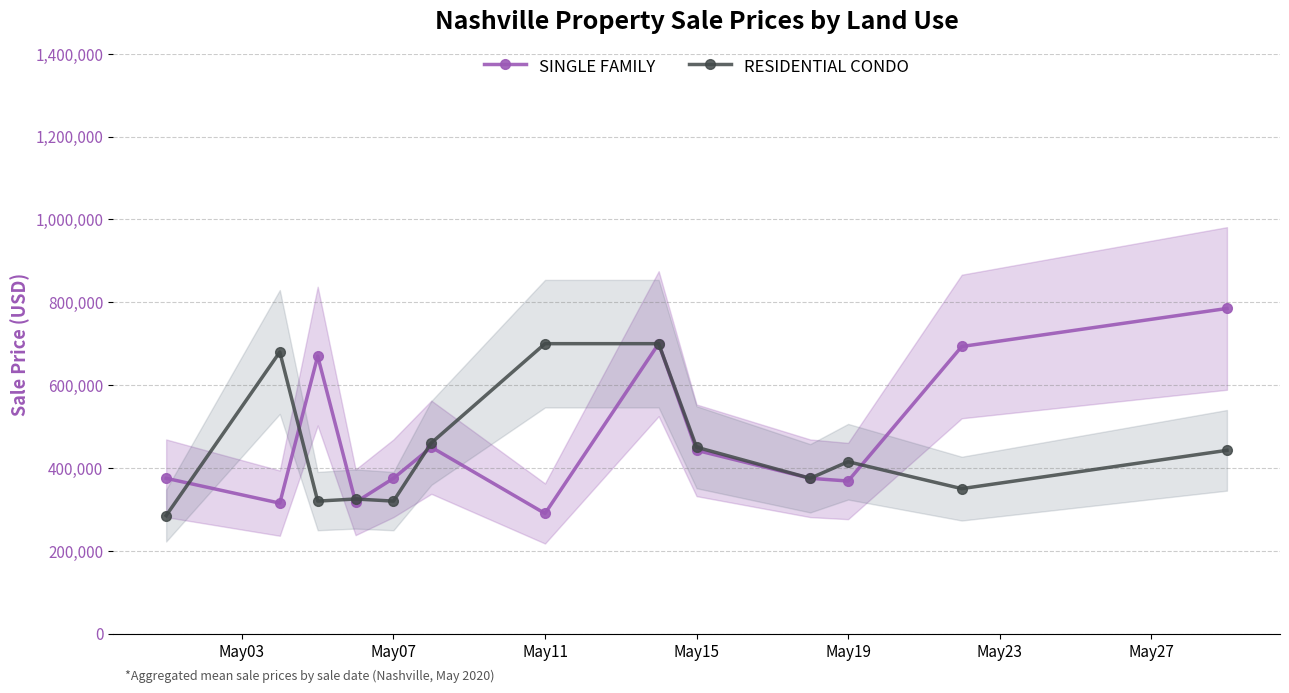

How many interior local peaks does the SINGLE FAMILY series have?

3